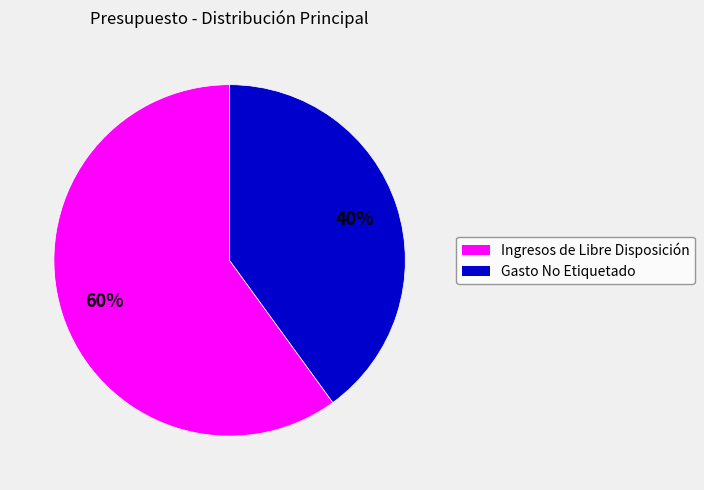

Do Gasto No Etiquetado and Ingresos de Libre Disposición together represent more than half of the pie?

Yes